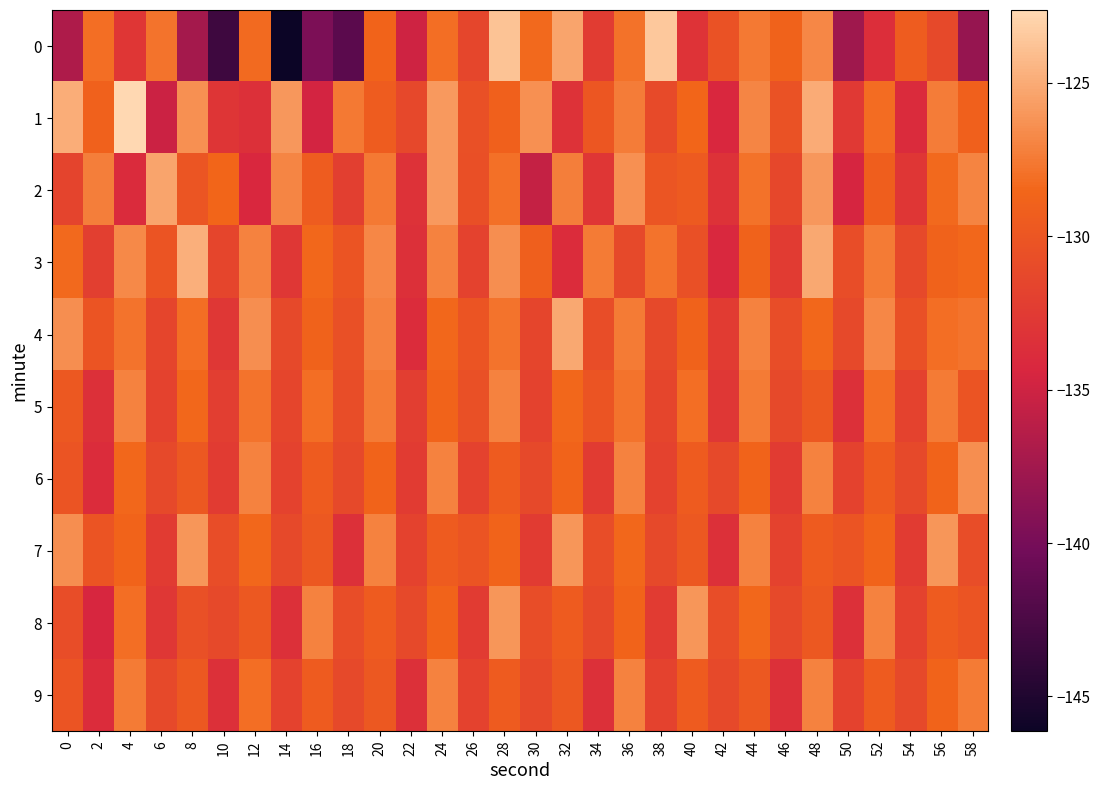

What is the maximum value shown in the chart?

-122.6